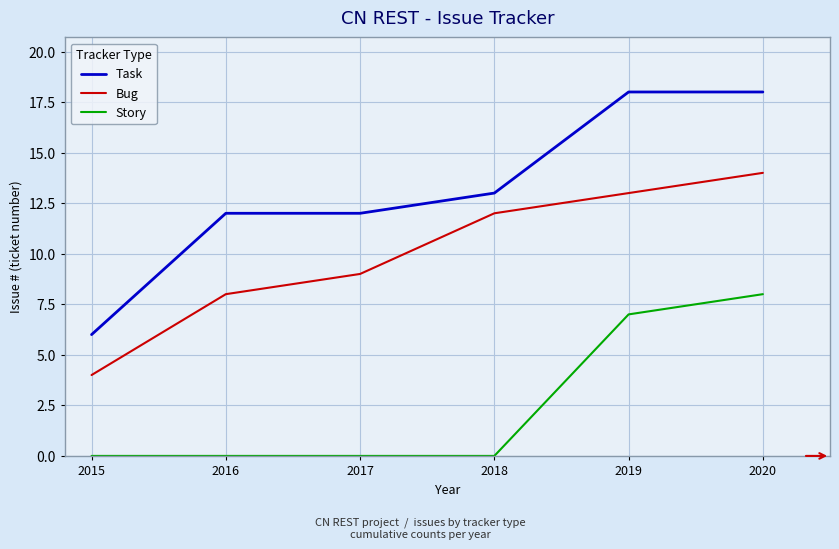

Which series has the largest total across all categories?

Task